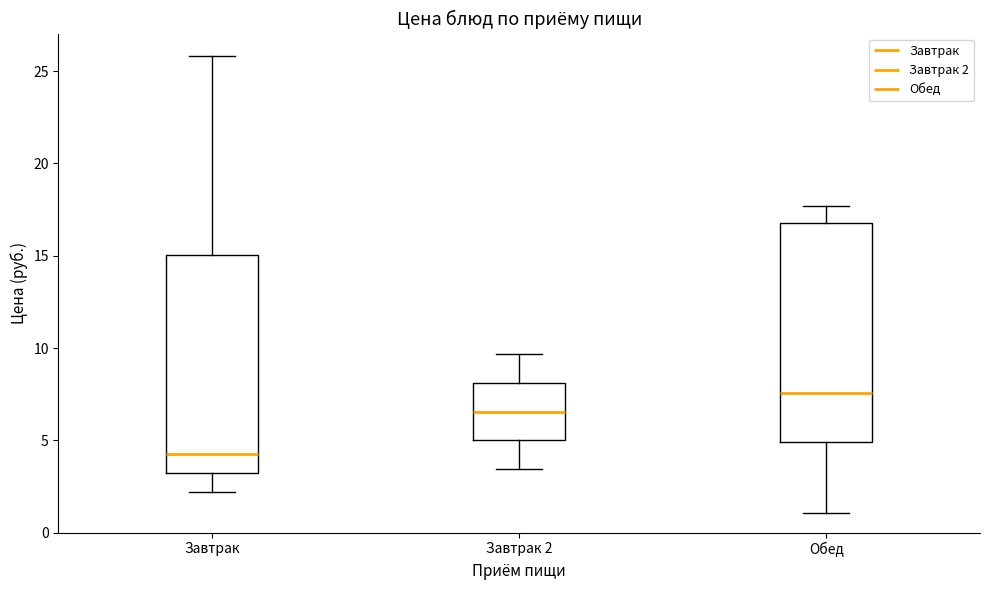

Where does the lower whisker of the box for Завтрак 2 end on the y-axis? The values are not printed on the chart, so give them approximately, as read against the axis.

3.5